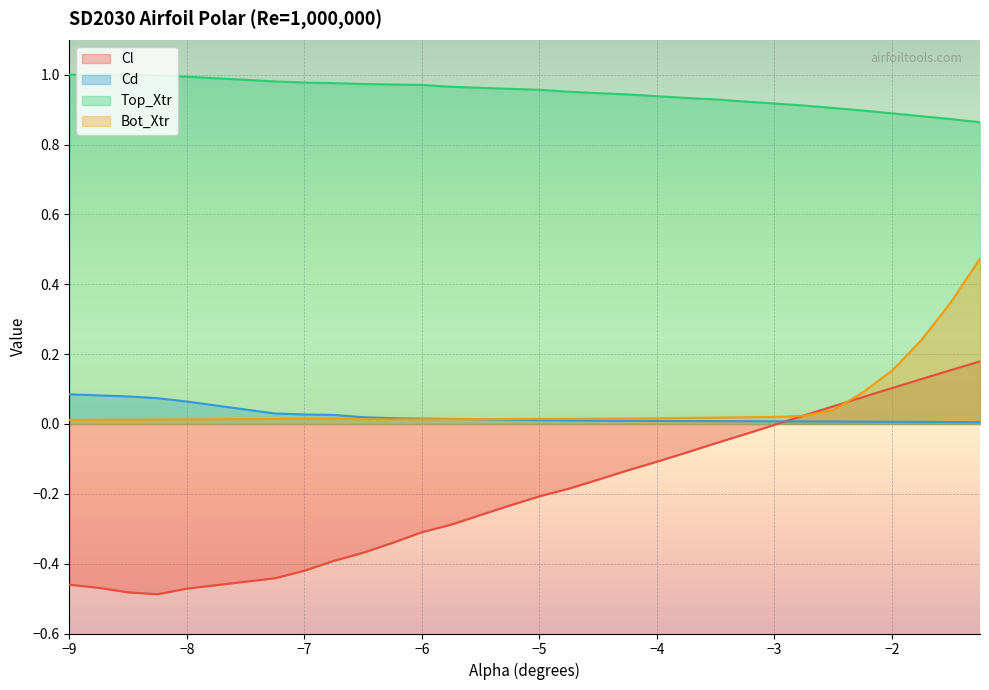

What is the difference between the highest and lowest values at -3.25?

1.0